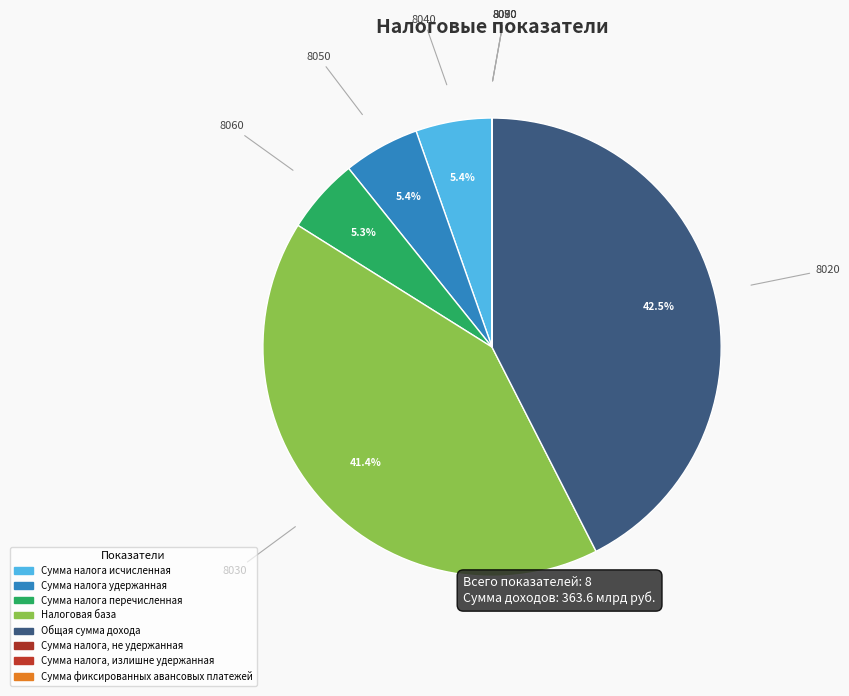

Is it true that Налоговая база is 41% of the pie?

True